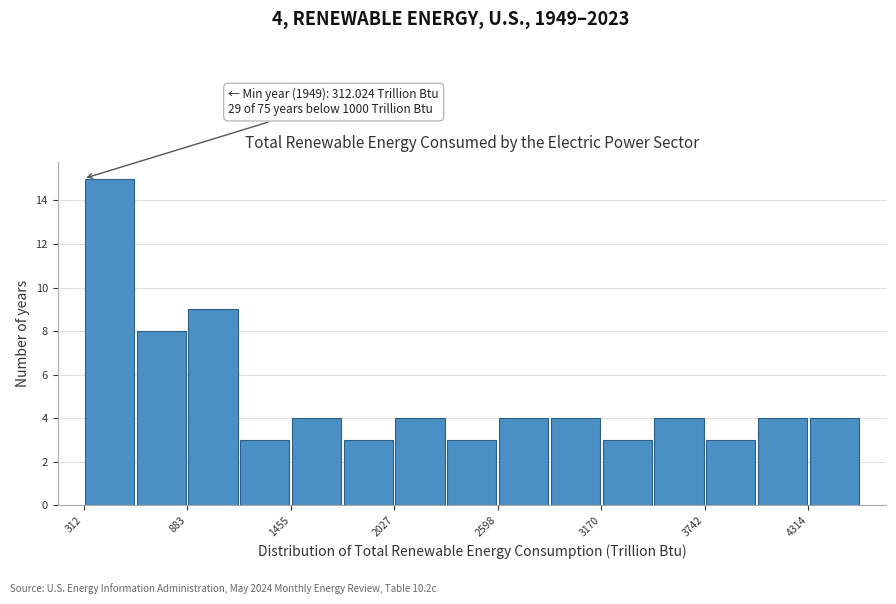

Read against the x-axis, roughly where is the centre of the tallest bar?

500